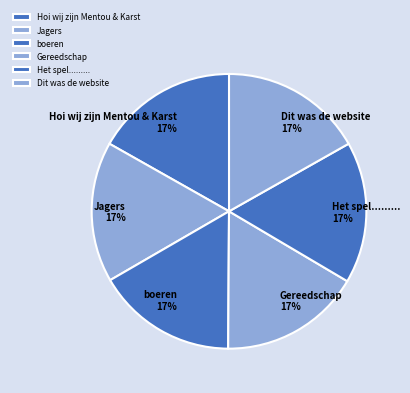

To the nearest percent, what is the combined percentage of Gereedschap and Dit was de website?

33%